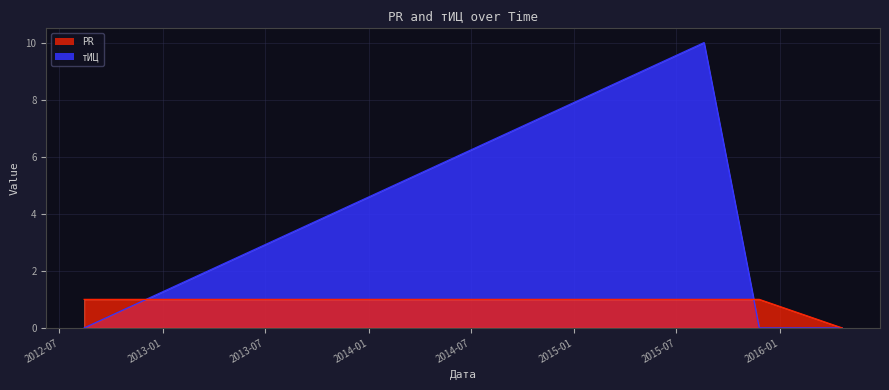

At how many categories does at least one series exceed 6?

1